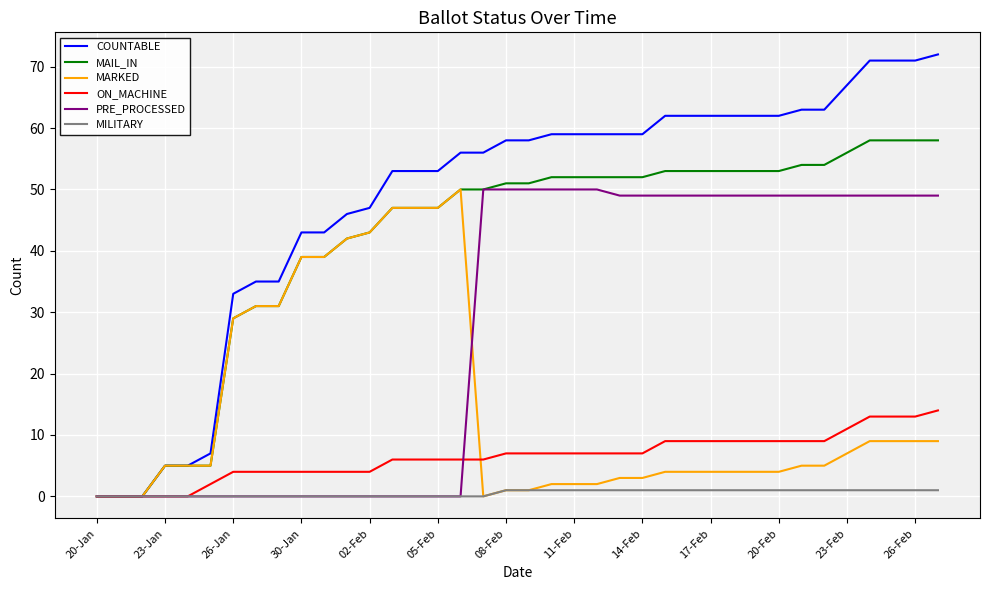

Which series has the largest total across all categories?

COUNTABLE